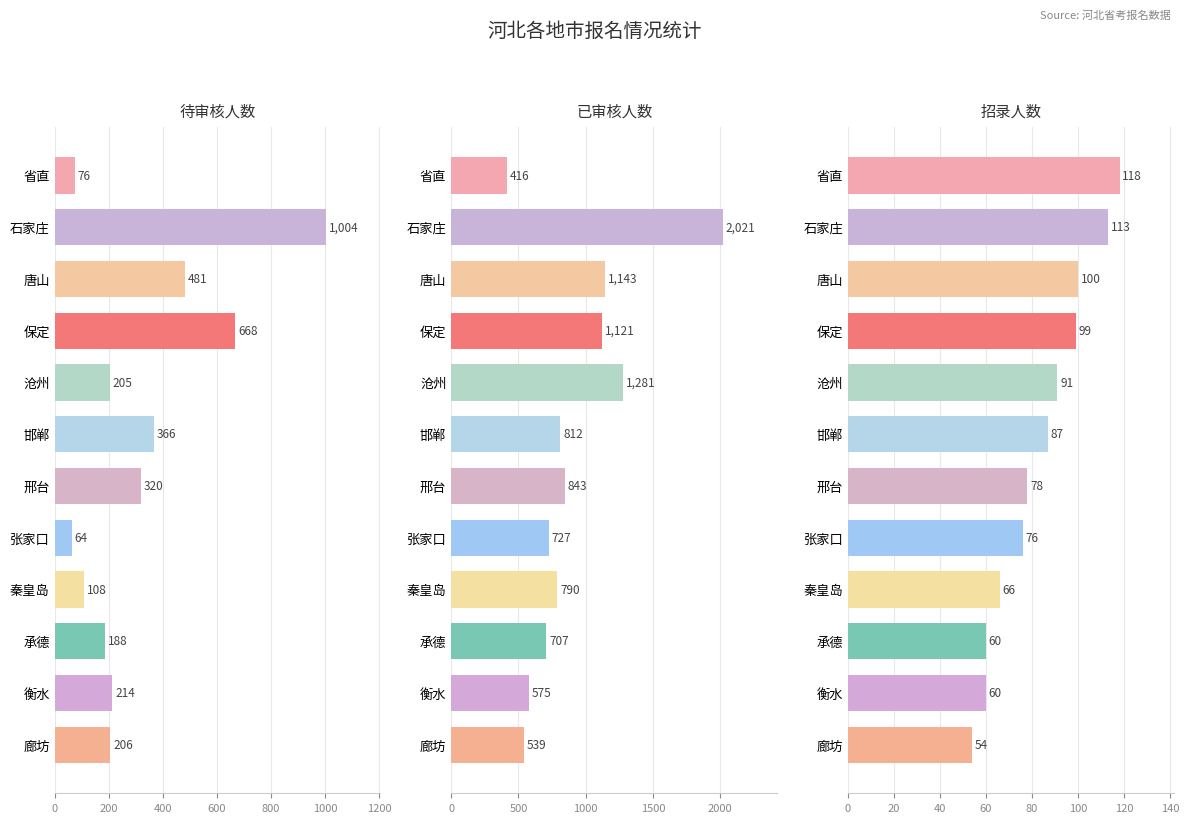

How many bars are there in each group?

3